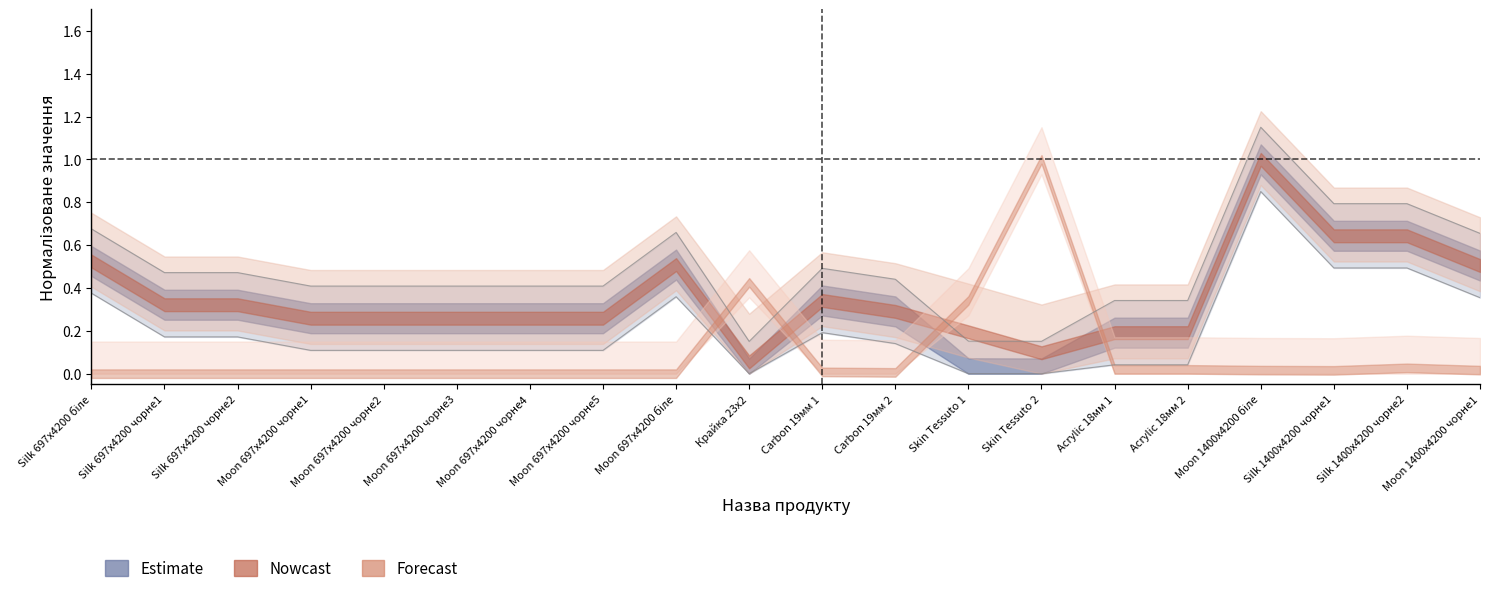

True or false: Доп. ціна and Ціна cross at least once.

False